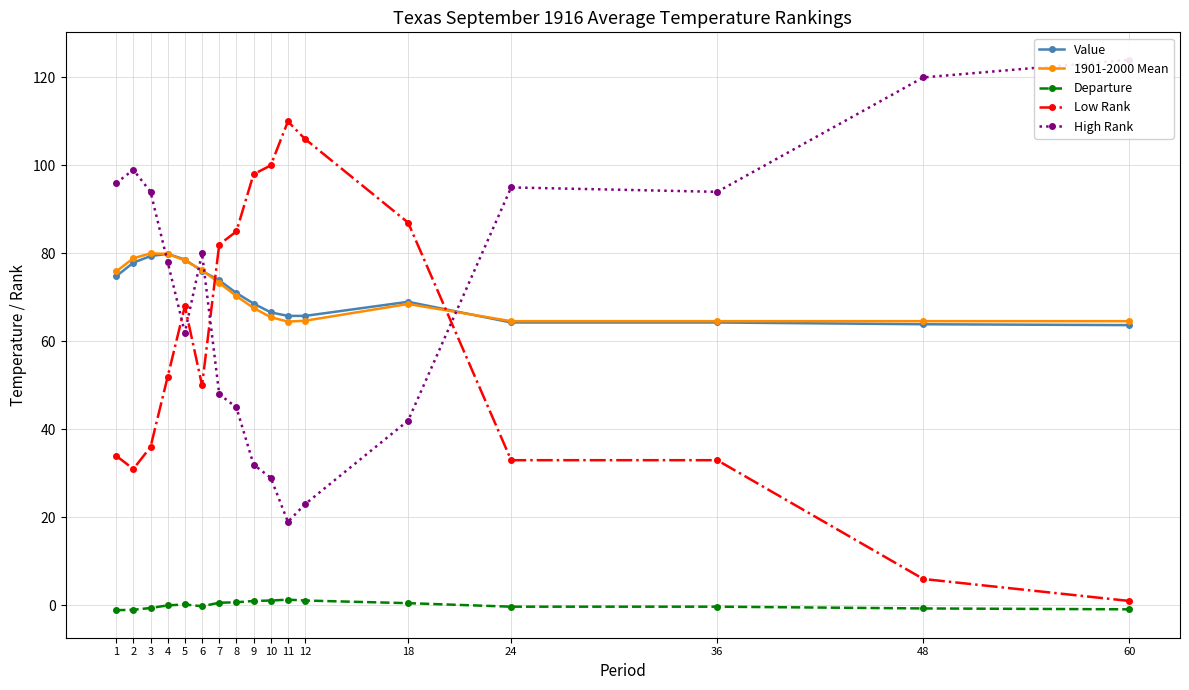

Reading right to left, list all the values displayed in this chart.

Value: 60=63.7	48=63.9	36=64.3	24=64.3	18=69.0	12=65.8	11=65.8	10=66.6	9=68.6	8=71.0	7=73.9	6=76.0	5=78.6	4=79.9	3=79.4	2=77.9	1=74.8
1901-2000 Mean: 60=64.6	48=64.6	36=64.6	24=64.6	18=68.5	12=64.7	11=64.5	10=65.5	9=67.6	8=70.3	7=73.3	6=76.2	5=78.4	4=79.9	3=80.0	2=78.9	1=75.9
Departure: 60=-0.9	48=-0.7	36=-0.3	24=-0.3	18=0.5	12=1.1	11=1.3	10=1.1	9=1.0	8=0.7	7=0.6	6=-0.2	5=0.2	4=0.0	3=-0.6	2=-1.0	1=-1.1
Low Rank: 60=1.0	48=6.0	36=33.0	24=33.0	18=87.0	12=106.0	11=110.0	10=100.0	9=98.0	8=85.0	7=82.0	6=50.0	5=68.0	4=52.0	3=36.0	2=31.0	1=34.0
High Rank: 60=124.0	48=120.0	36=94.0	24=95.0	18=42.0	12=23.0	11=19.0	10=29.0	9=32.0	8=45.0	7=48.0	6=80.0	5=62.0	4=78.0	3=94.0	2=99.0	1=96.0